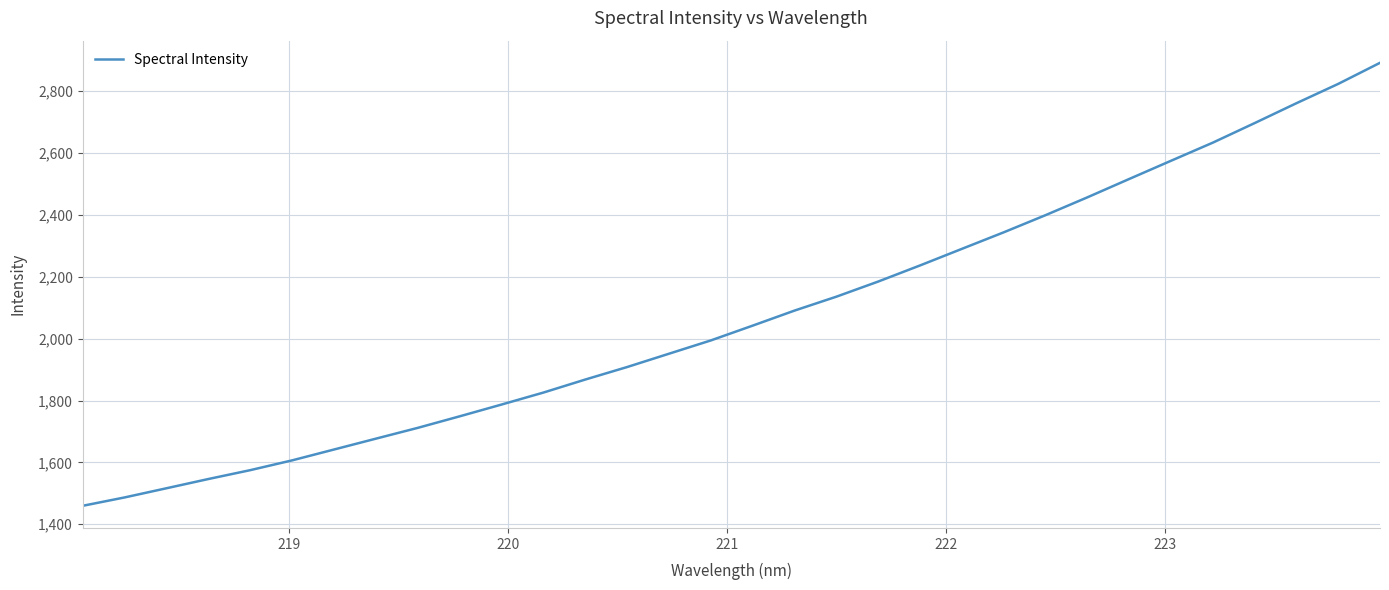

What is the minimum value shown in the chart?

1459.7